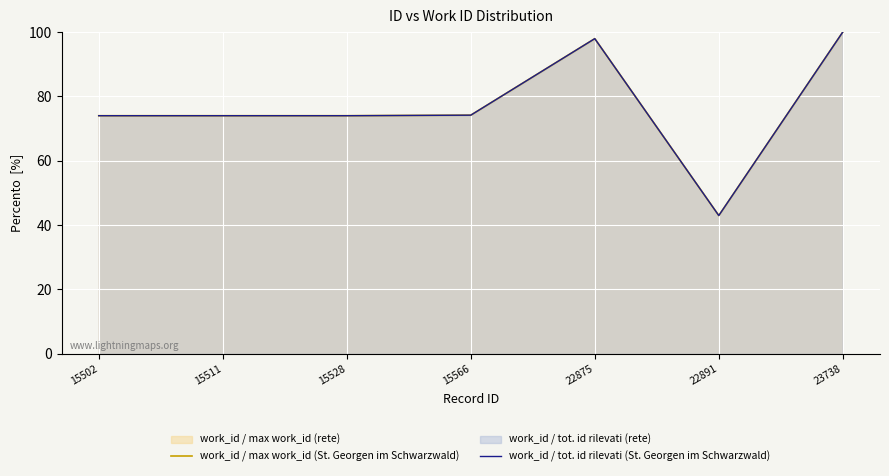

At which label does work_id / max work_id (St. Georgen im Schwarzwald) reach its minimum?

22891